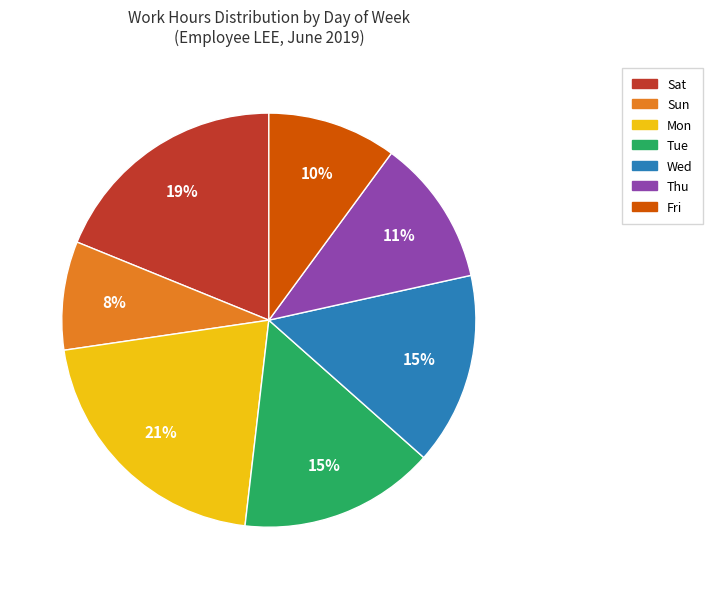

Do Thu and Mon together represent more than half of the pie?

No